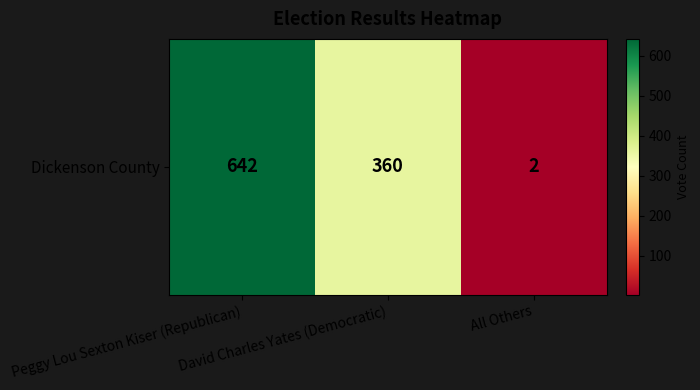

Is it true that the value at Peggy Lou Sexton Kiser (Republican) is 1139?

False